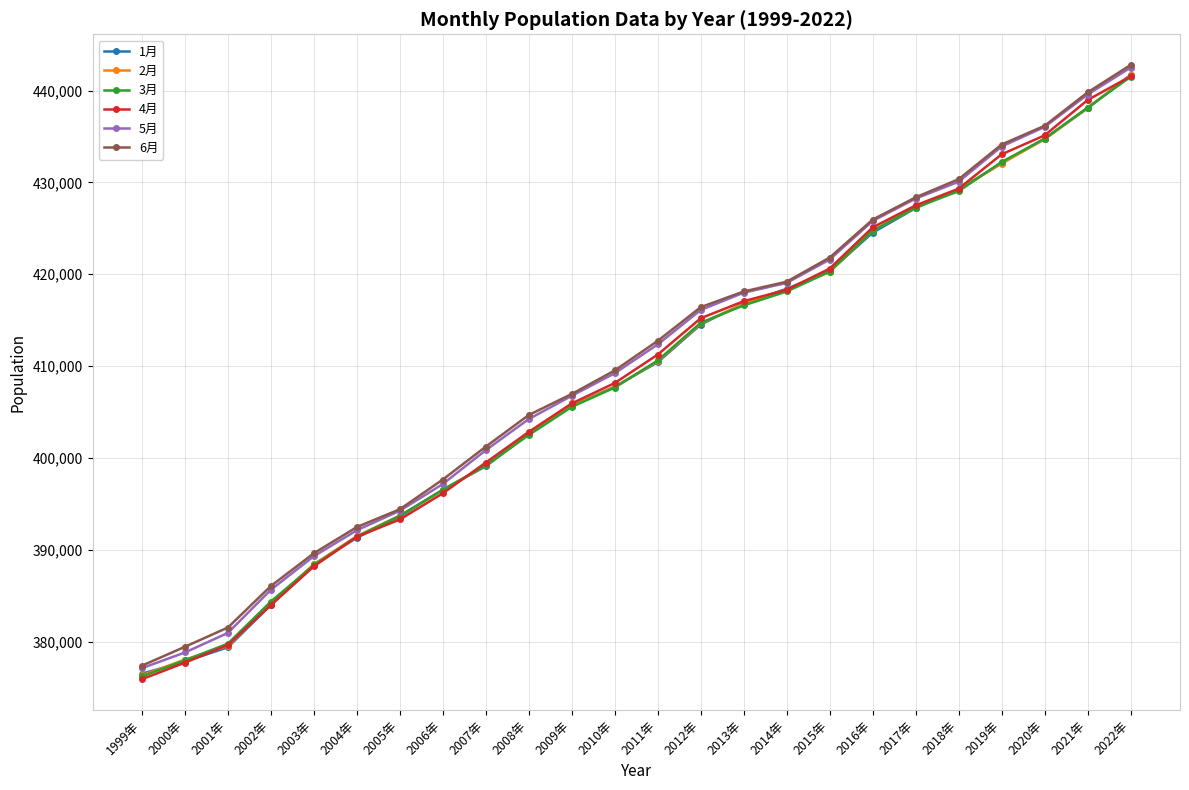

True or false: 3月 has more than 0 interior local peaks.

False